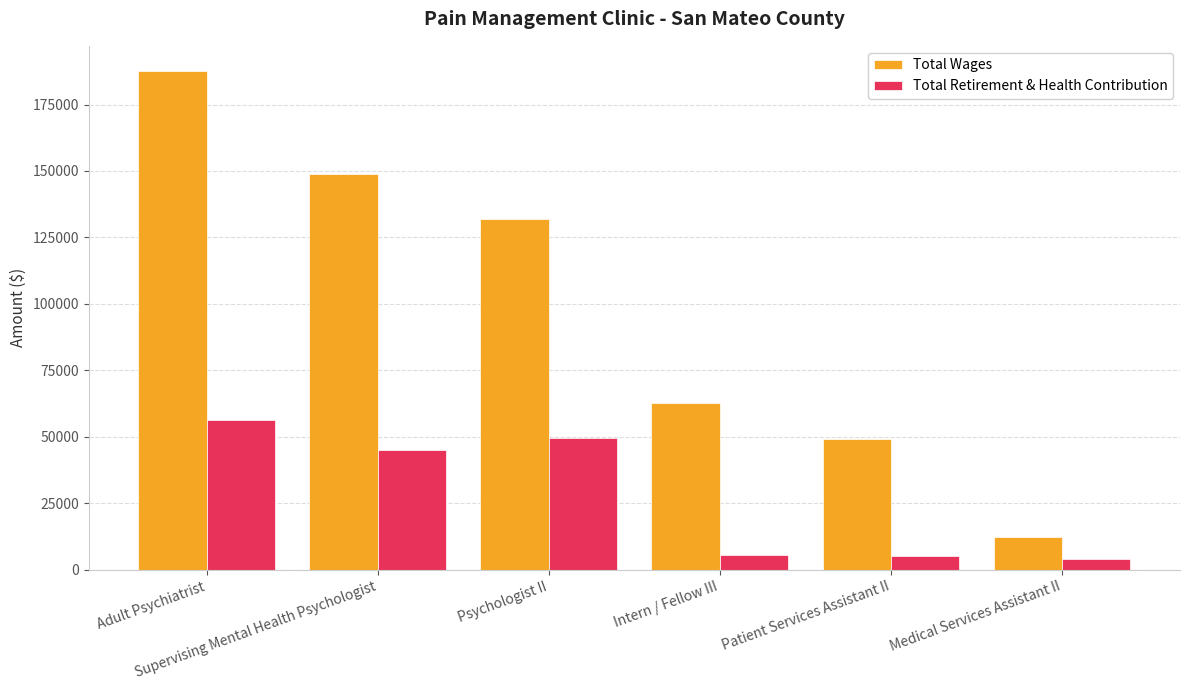

What is the minimum value shown in the chart?

3948